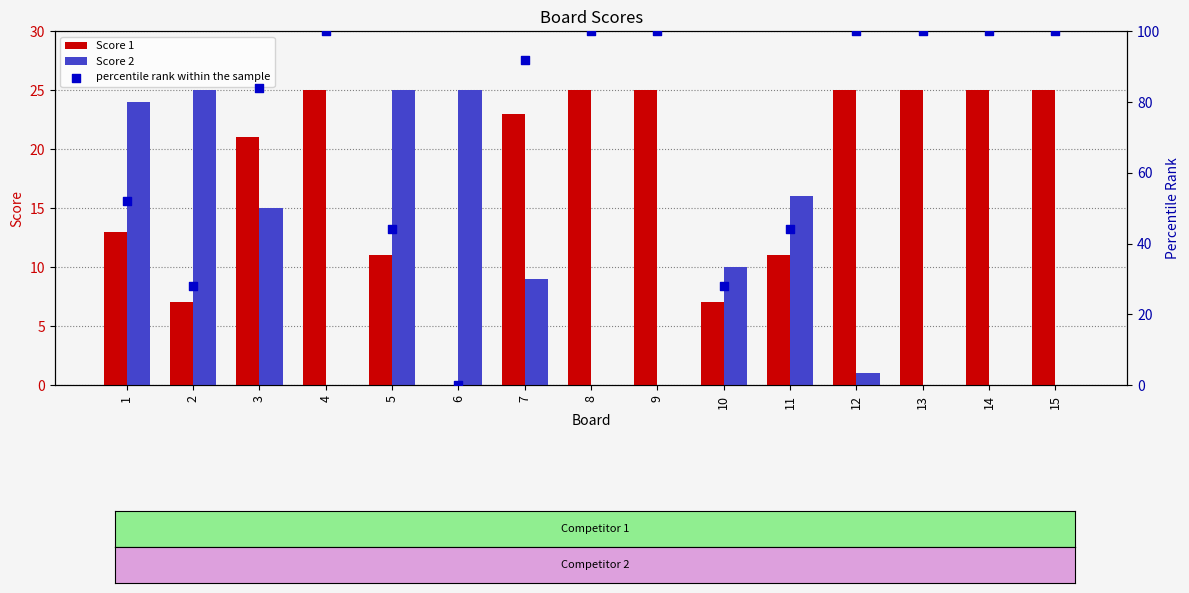

At how many categories does at least one series exceed 48?

10